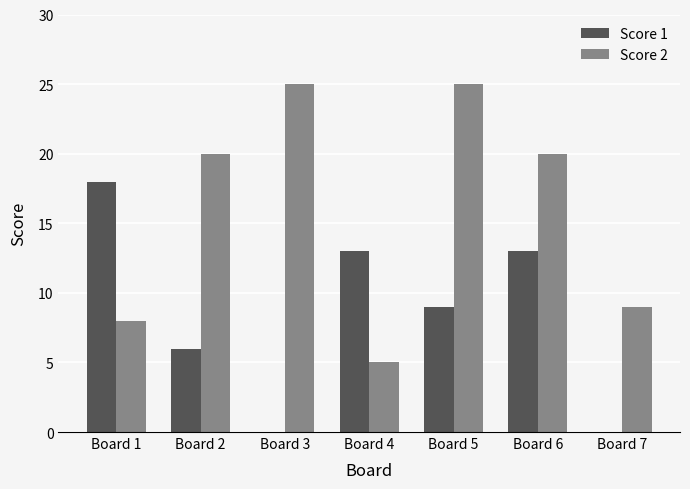

Reading right to left, list all the values displayed in this chart.

Score 1: Board 7=0	Board 6=13	Board 5=9	Board 4=13	Board 3=0	Board 2=6	Board 1=18
Score 2: Board 7=9	Board 6=20	Board 5=25	Board 4=5	Board 3=25	Board 2=20	Board 1=8